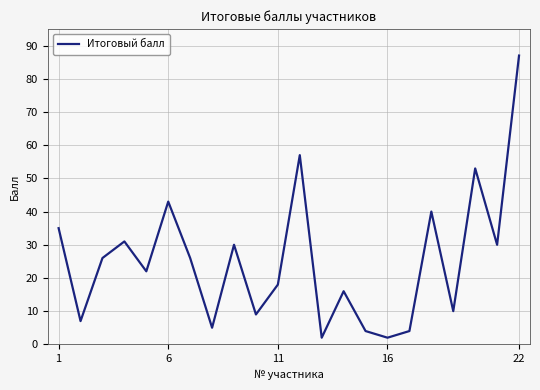

How many series are shown in this chart?

1